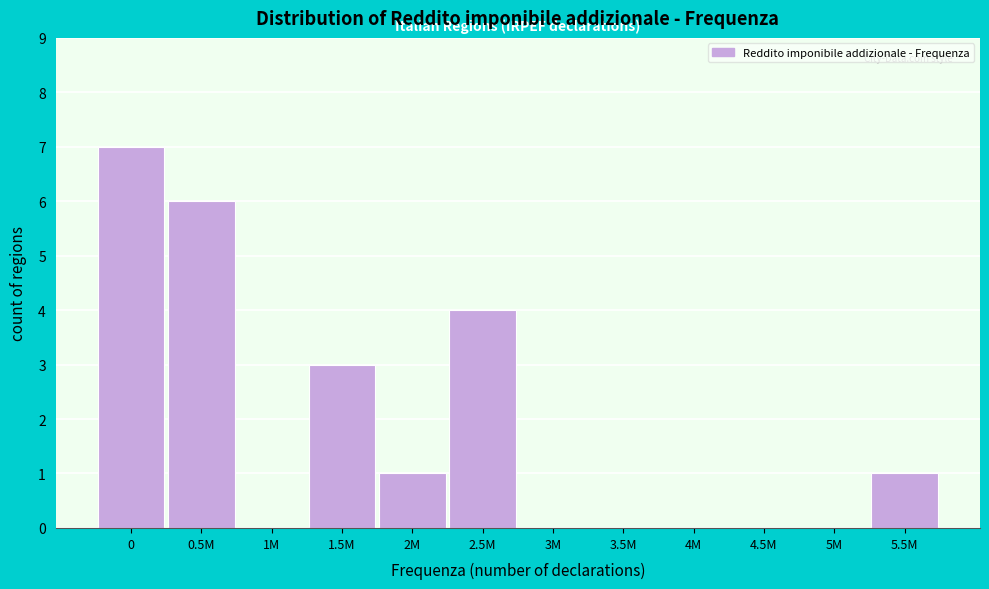

Reading left to right, what are all the values shown in this chart?

0=7	0.5M=6	1M=0	1.5M=3	2M=1	2.5M=4	3M=0	3.5M=0	4M=0	4.5M=0	5M=0	5.5M=1